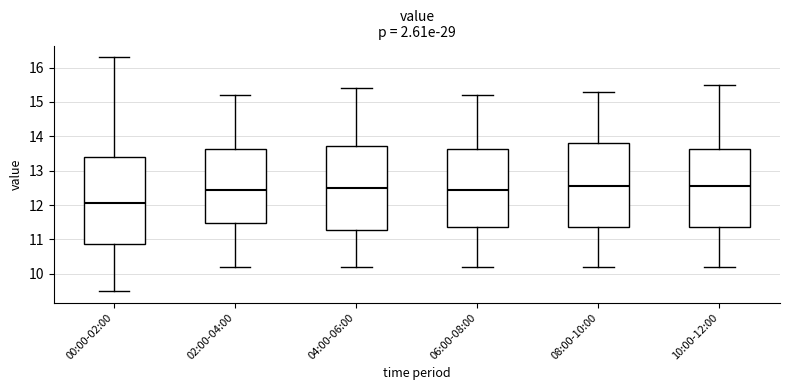

Reading left to right, read every box against the y-axis: the position of its median line, the range the box covers, and the ends of its whiskers. The values are not printed on the chart, so give them approximately, as read against the axis.

00:00-02:00: median 12.1, box 10.9 to 13.4, whiskers 9.5 to 16.3
02:00-04:00: median 12.5, box 11.5 to 13.6, whiskers 10.2 to 15.2
04:00-06:00: median 12.5, box 11.3 to 13.7, whiskers 10.2 to 15.4
06:00-08:00: median 12.5, box 11.4 to 13.6, whiskers 10.2 to 15.2
08:00-10:00: median 12.6, box 11.4 to 13.8, whiskers 10.2 to 15.3
10:00-12:00: median 12.6, box 11.4 to 13.6, whiskers 10.2 to 15.5